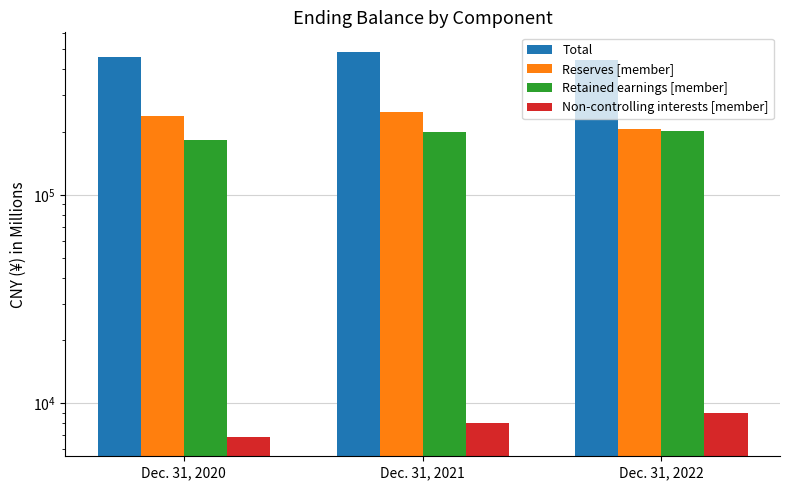

Which category has the highest value across all series?

Dec. 31, 2021